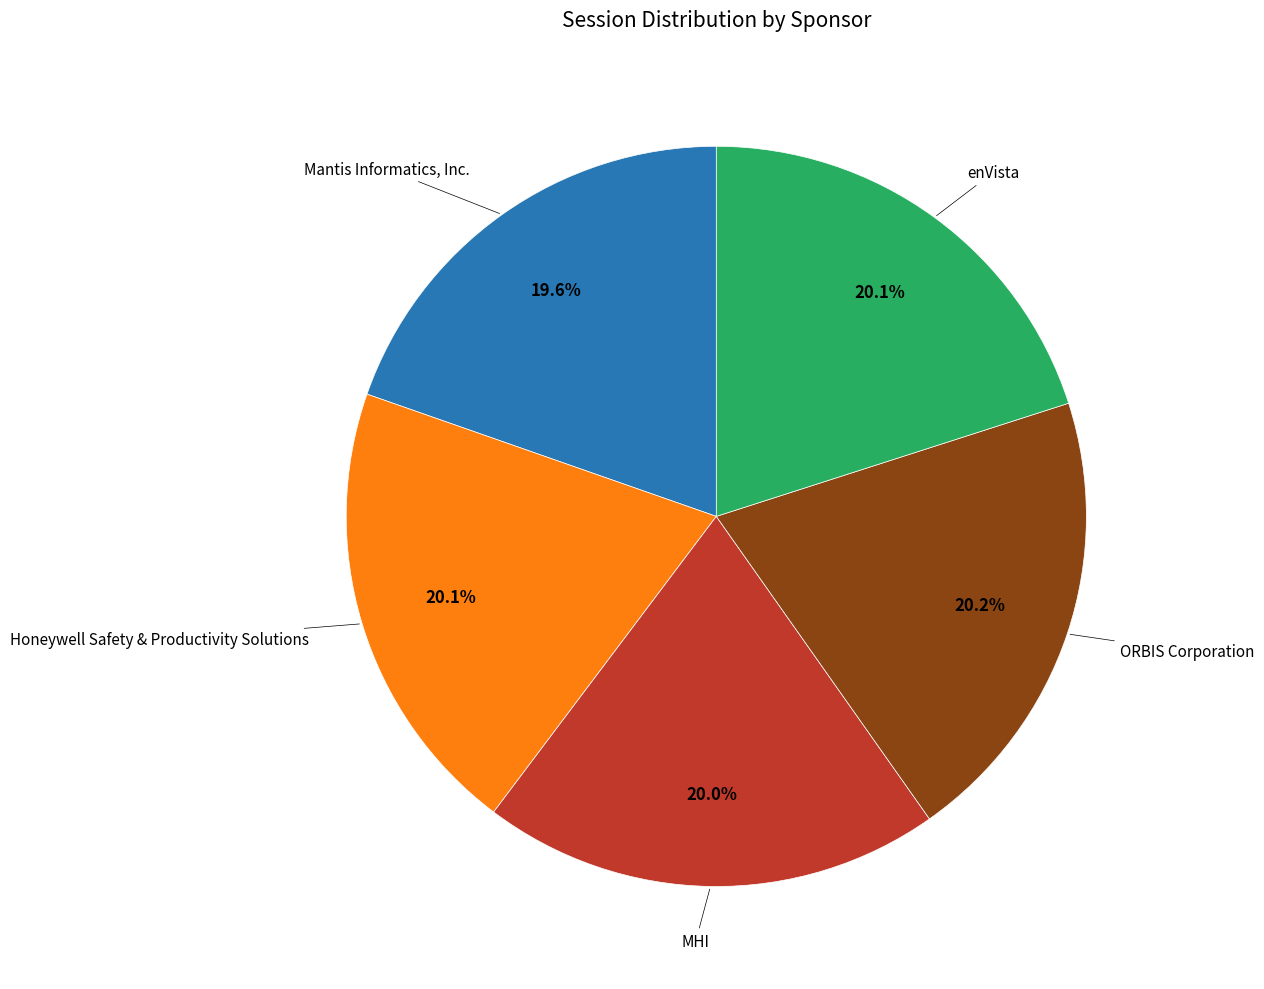

Is there a majority slice in this chart?

No